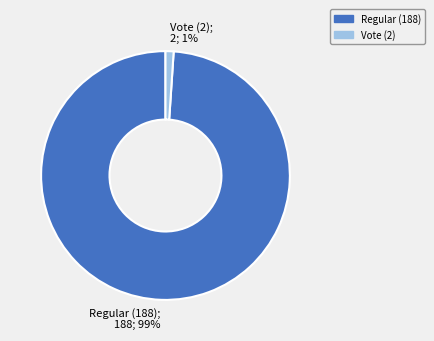

Combined, do Vote (2) and Regular (188) account for over 50%?

Yes